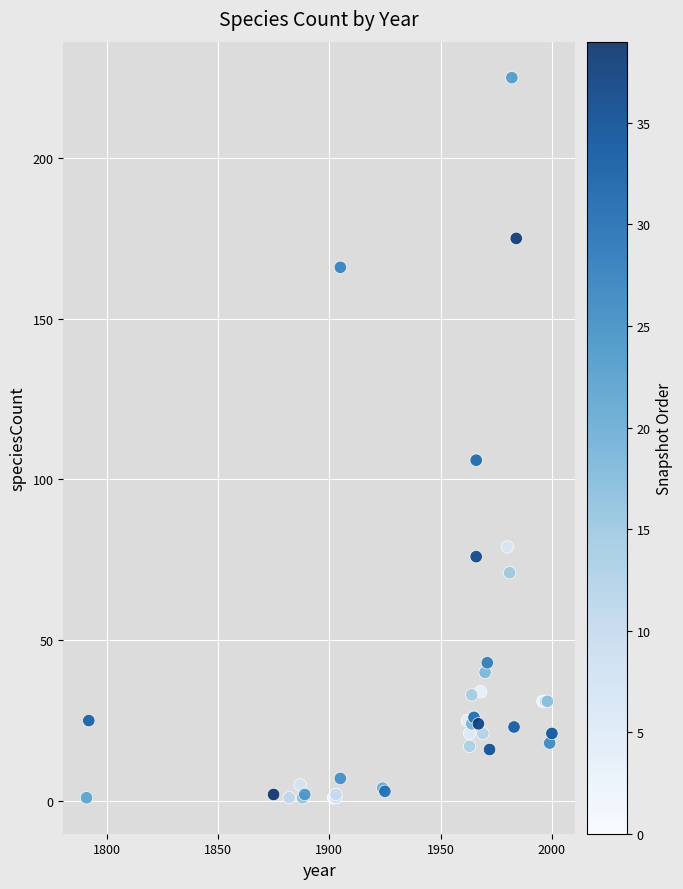

What Y value in the scatter plot is closest to 113?

106